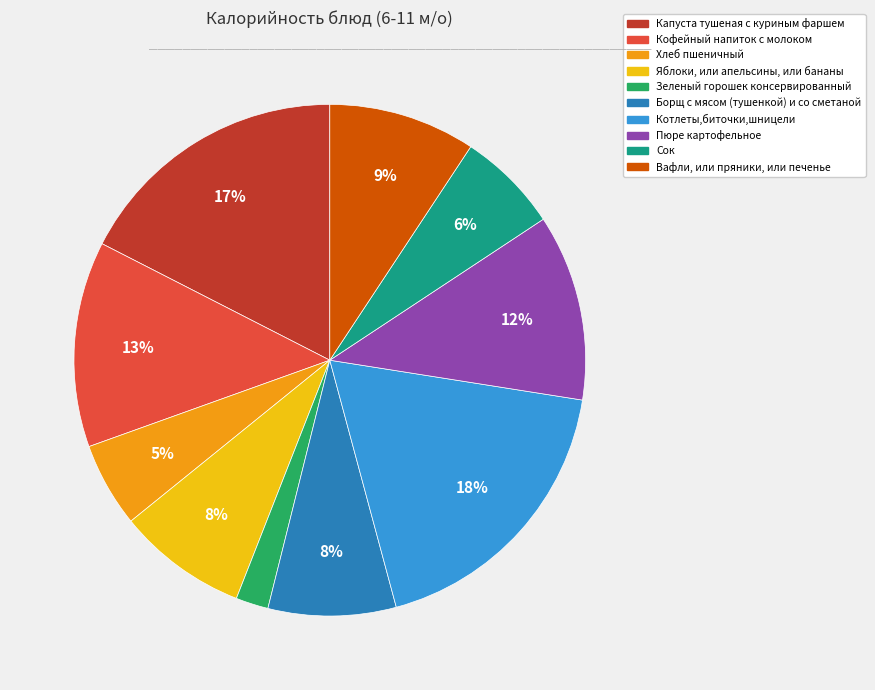

To the nearest percent, what is the difference between the largest and smallest slice percentages?

16%